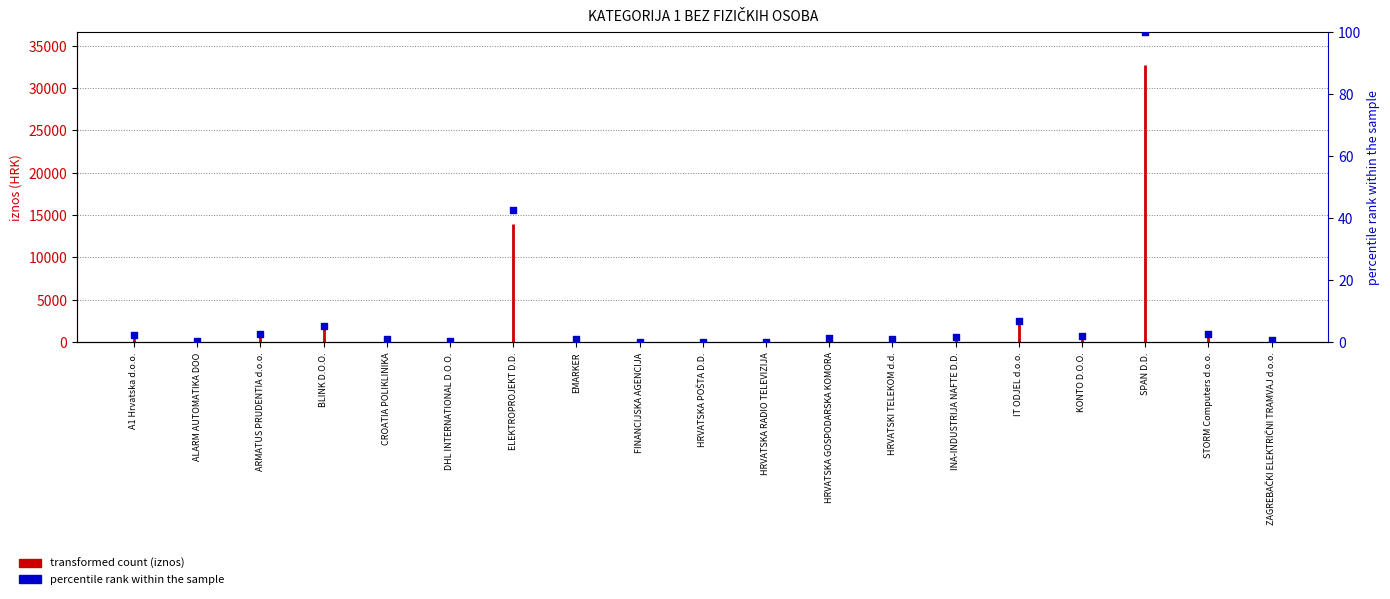

What is the change in value from BLINK D.O.O. to IT ODJEL d.o.o.?

+1.6